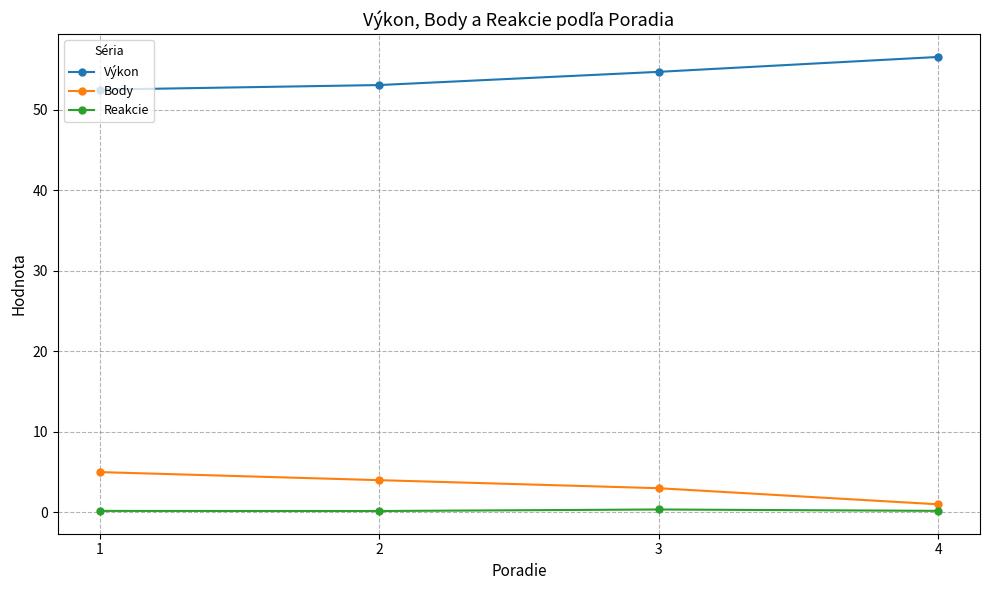

Rank the series at 1 from highest to lowest value.

Výkon, Body, Reakcie